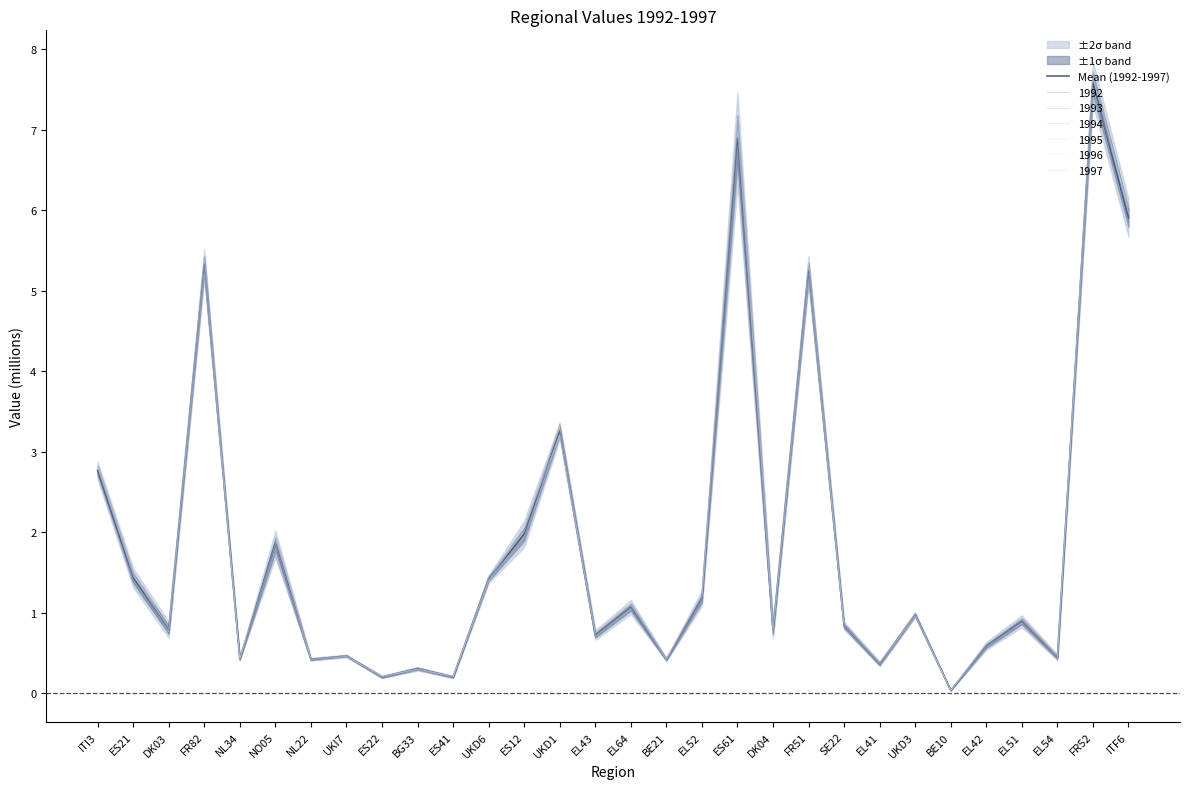

Read the value at UKD3.

1.0